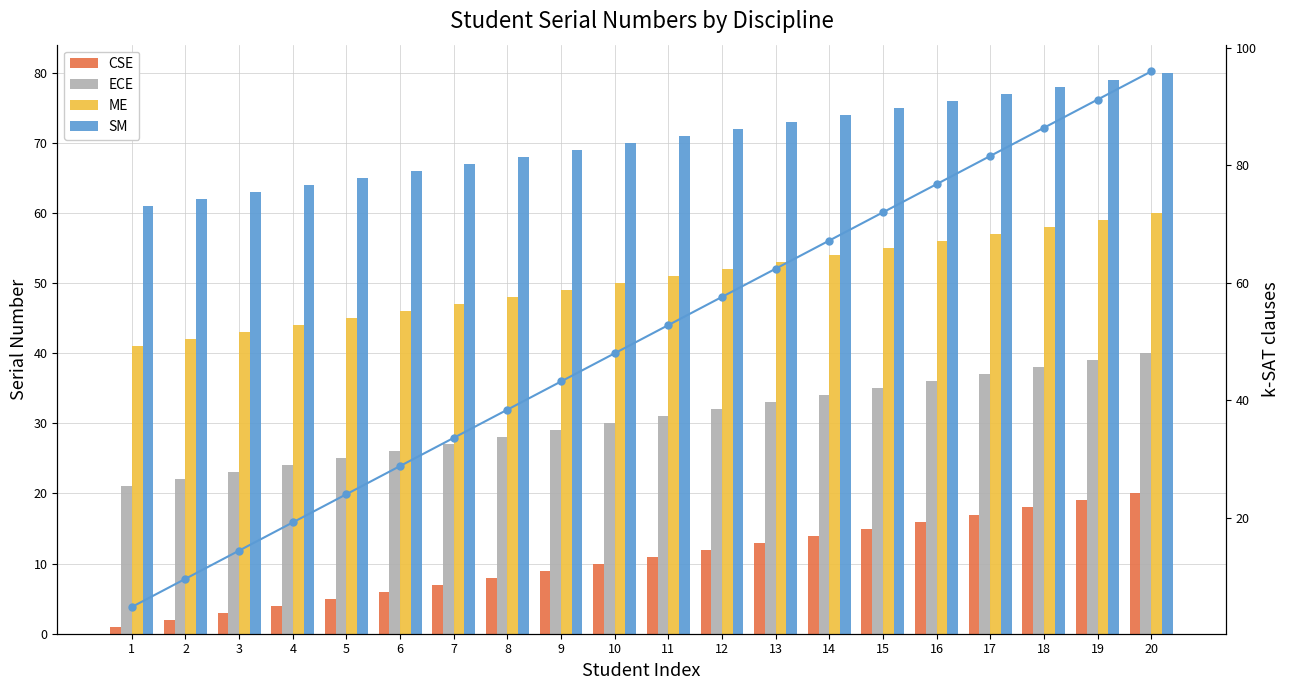

At 15, list the series in order from largest to smallest.

SM, 20-SAT (clauses), ME, ECE, CSE